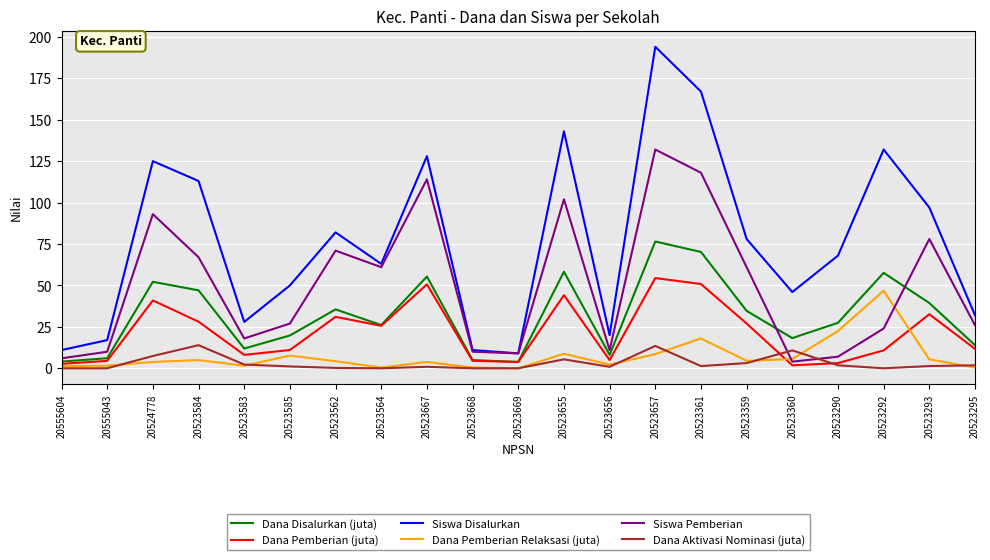

Which series changed the most between 20523562 and 20523290?

Siswa Pemberian